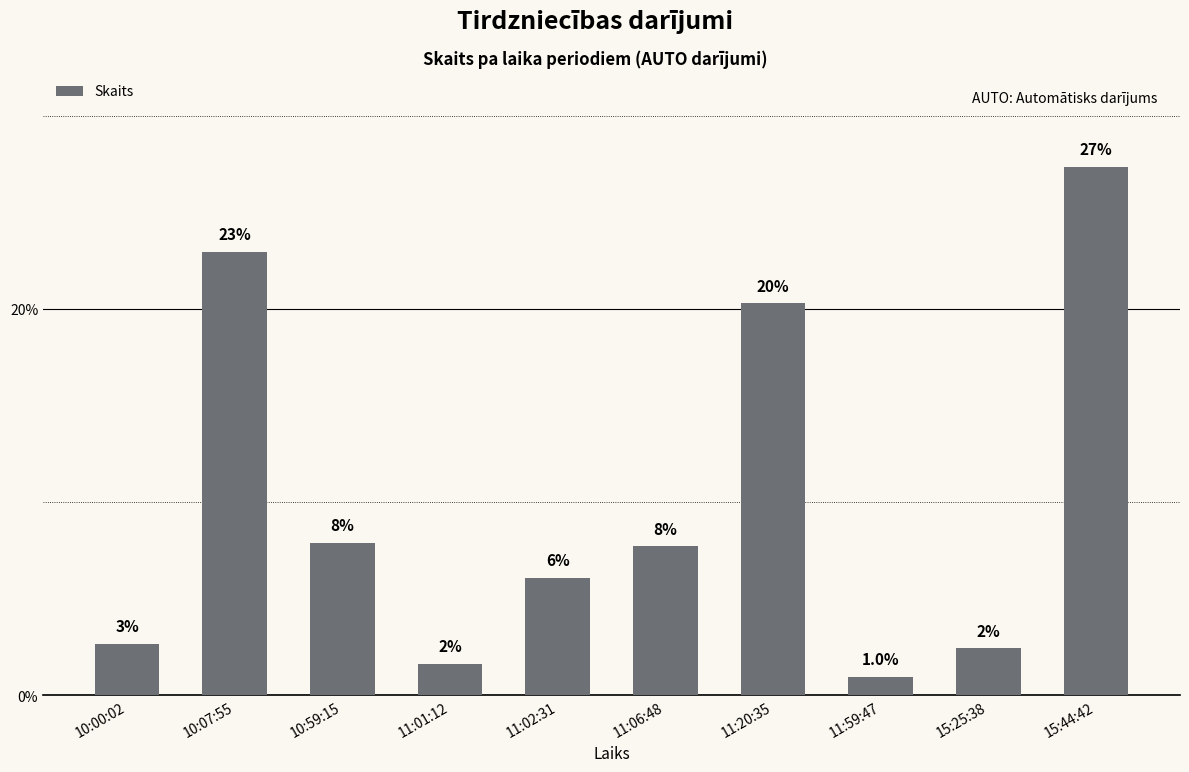

How many bars are there in total?

10